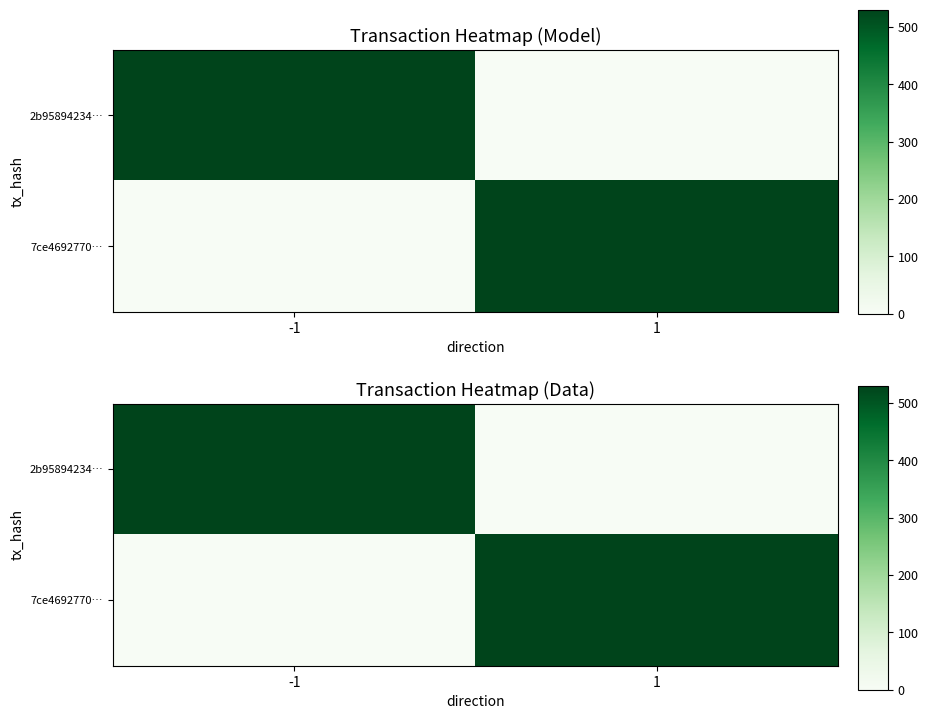

Rank the categories by 7ce4692770… value from lowest to highest.

-1, 1